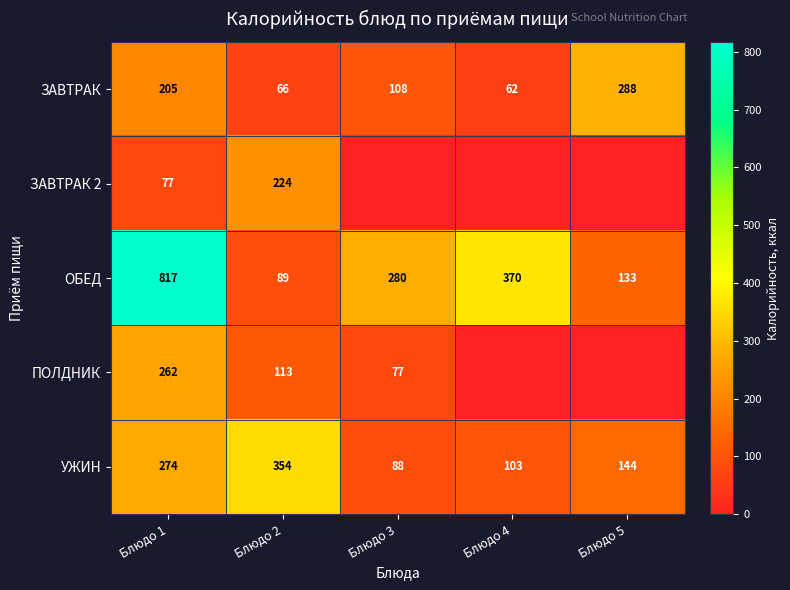

The ЗАВТРАК series shows 41.8 at Блюдо 4. True or false?

False